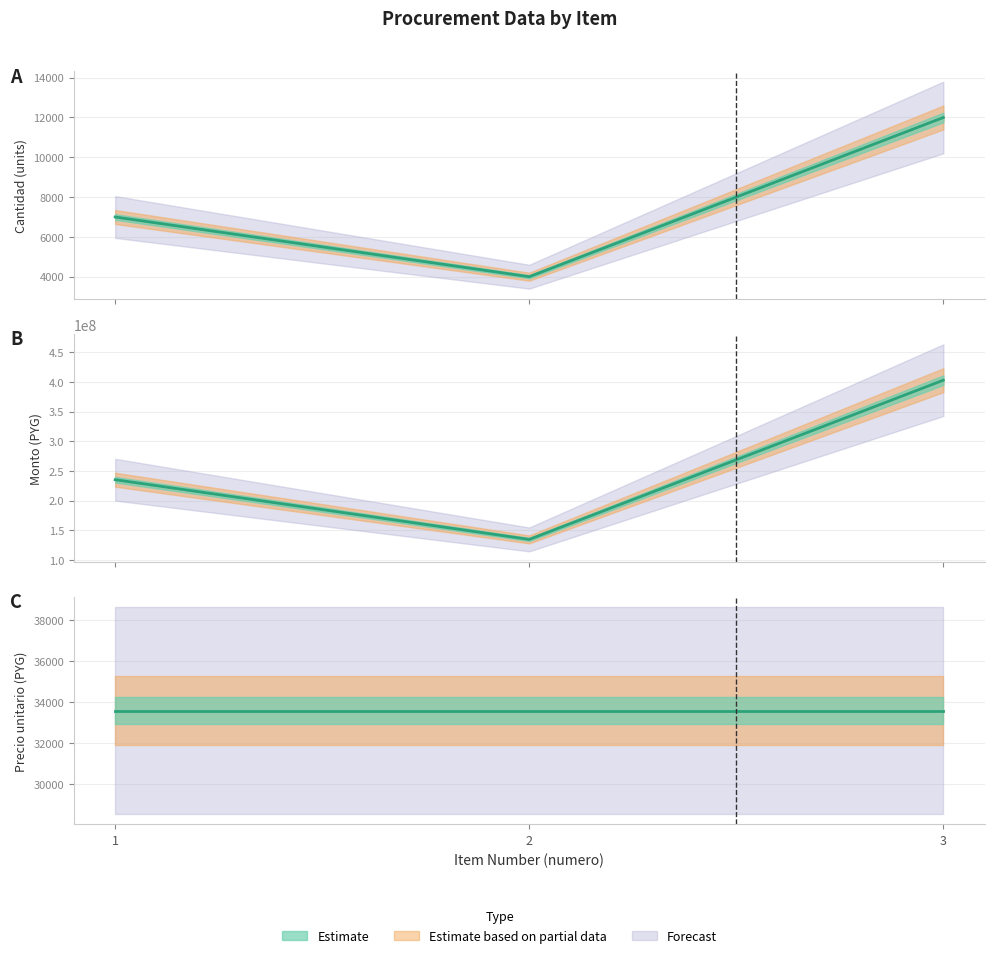

Which category has the highest value across all series?

3